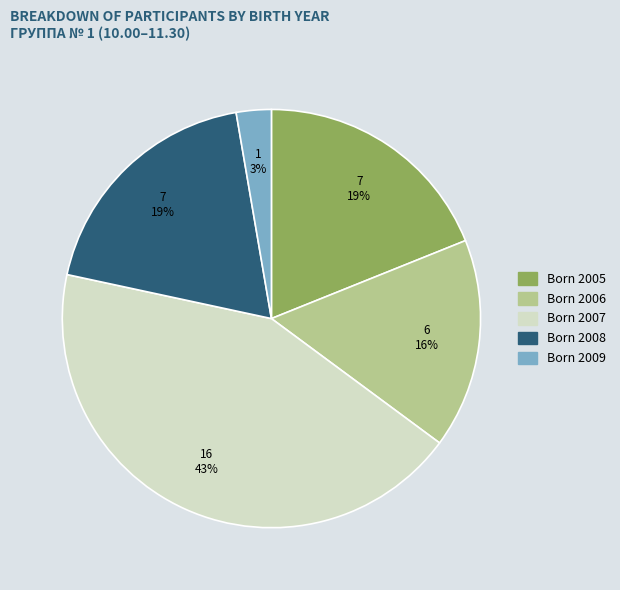

To the nearest percent, what is the average slice percentage?

20%